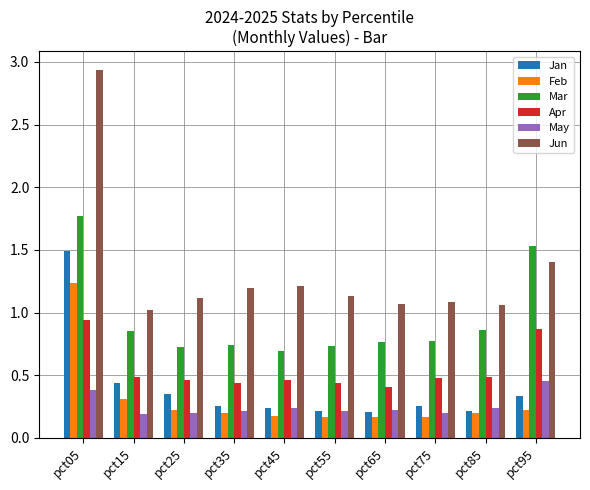

Which category has the highest value across all series?

pct05